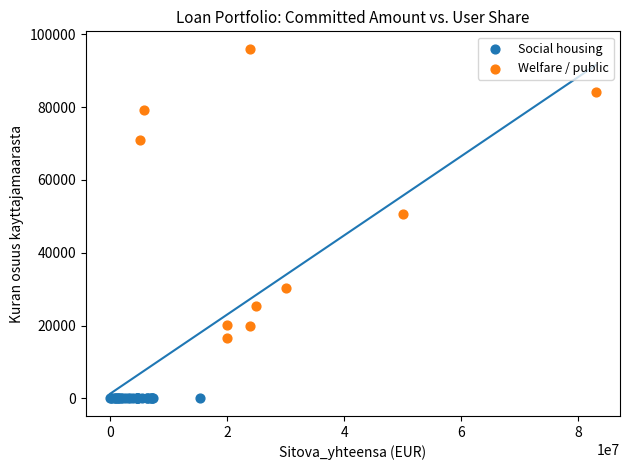

Which series reaches the maximum Y coordinate?

Welfare / public